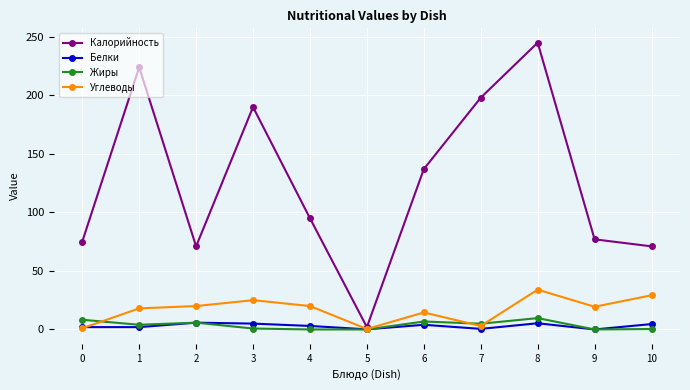

How many series are shown in this chart?

4